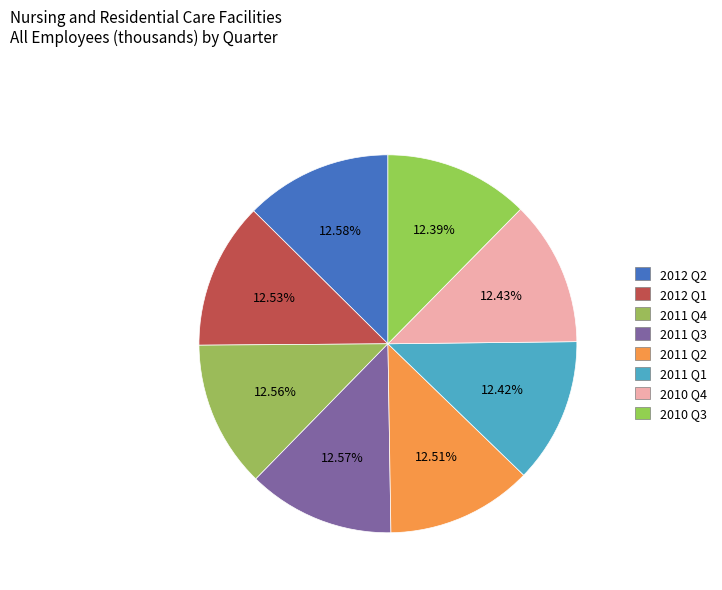

How many slices are in this pie chart?

8